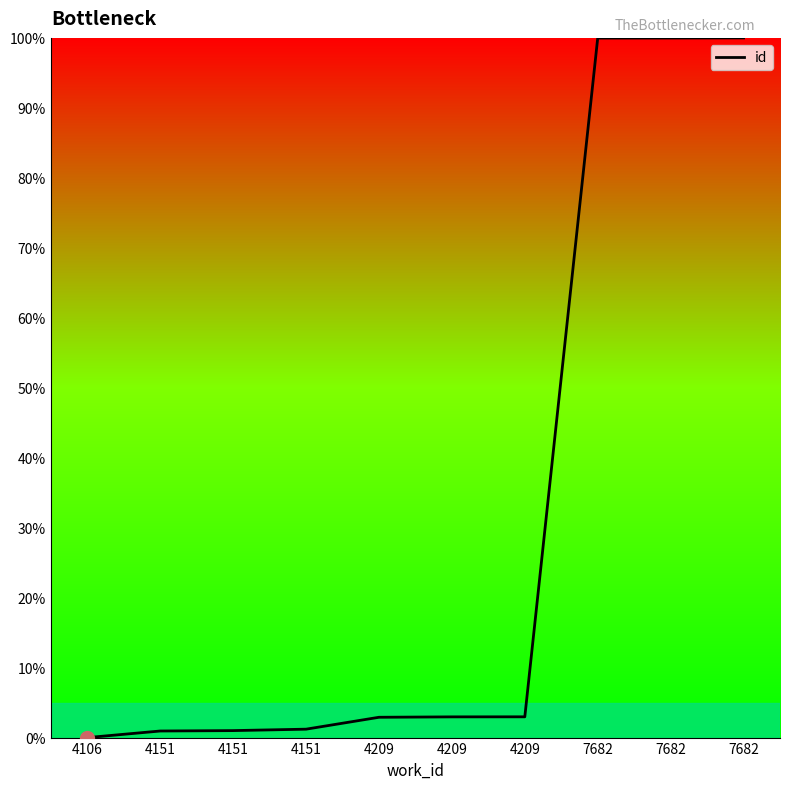

What is the change in value from 4151 to 4151?

+0.1